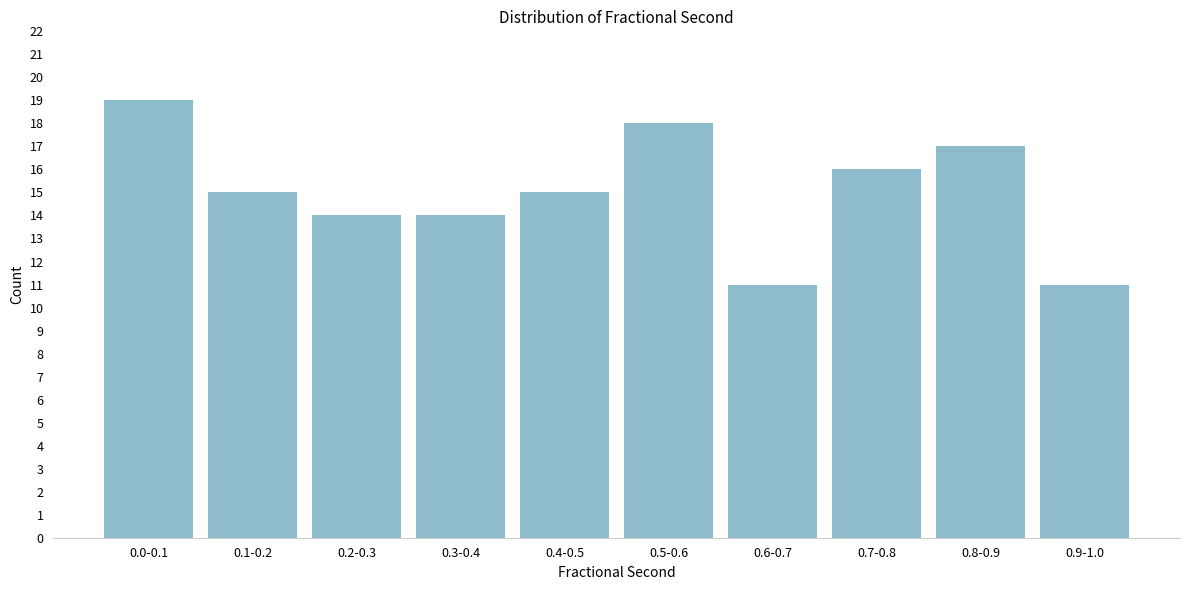

Reading right to left, list all the values displayed in this chart.

11	17	16	11	18	15	14	14	15	19